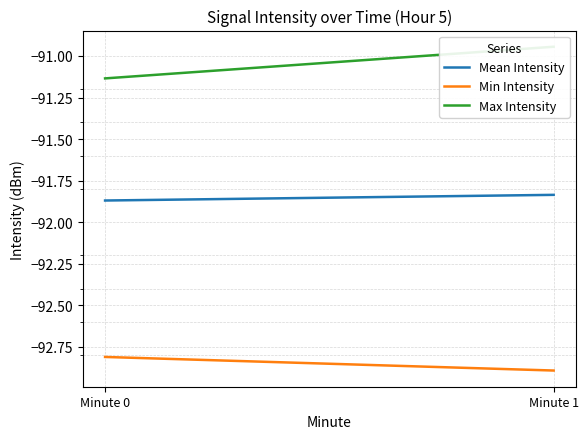

What is the sum of the Min Intensity values at Minute 0 and Minute 1?

-185.7